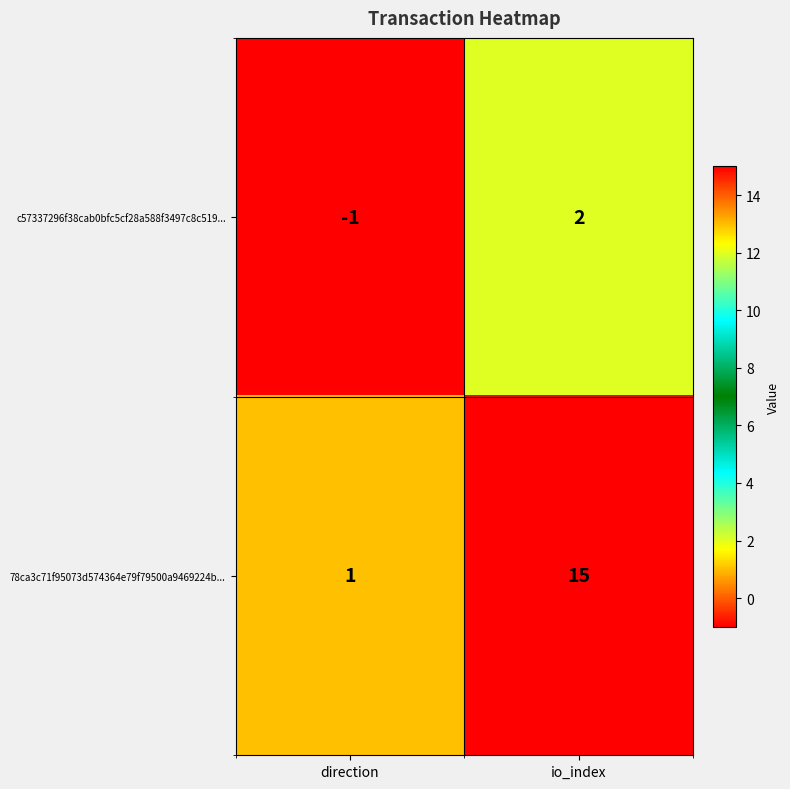

Count the number of data series in this chart.

2